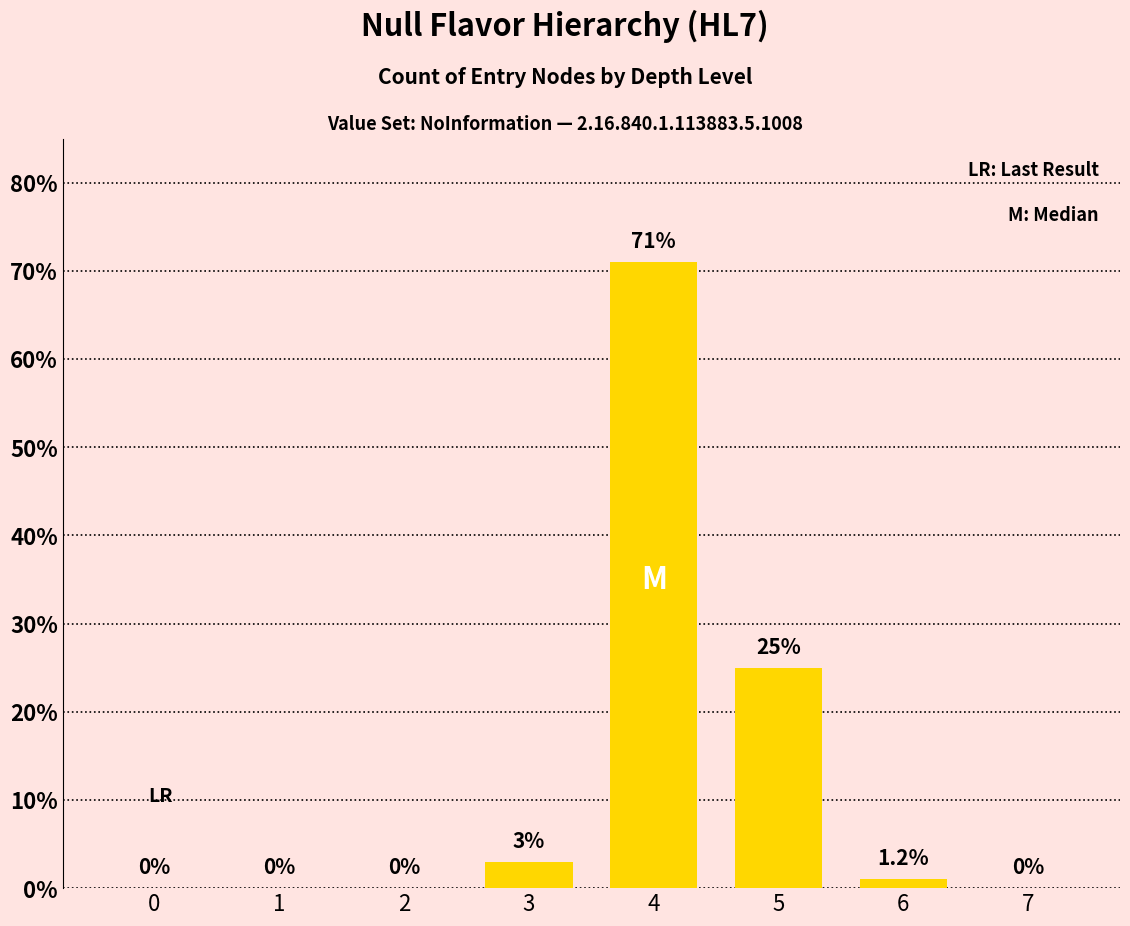

What is the maximum value shown in the chart?

71